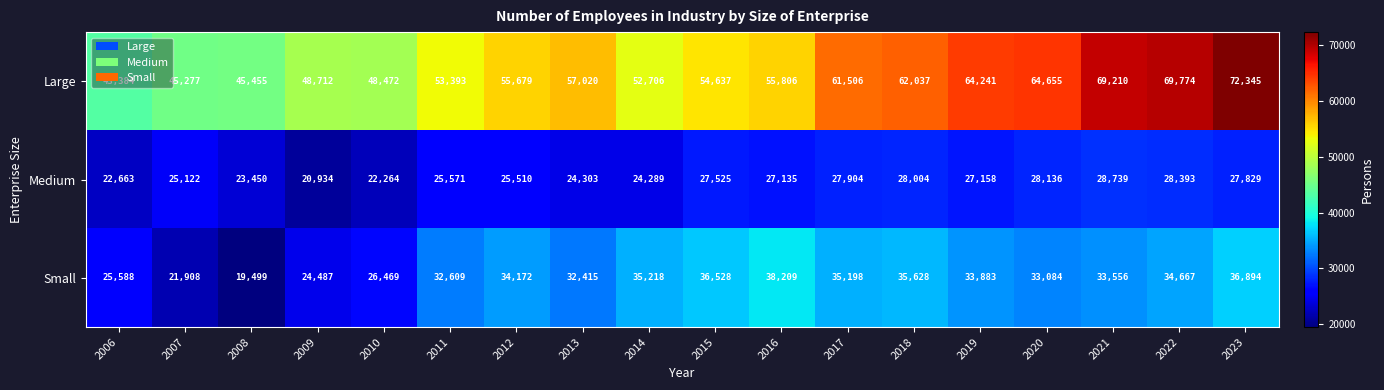

Which label corresponds to the largest value in the chart?

2023